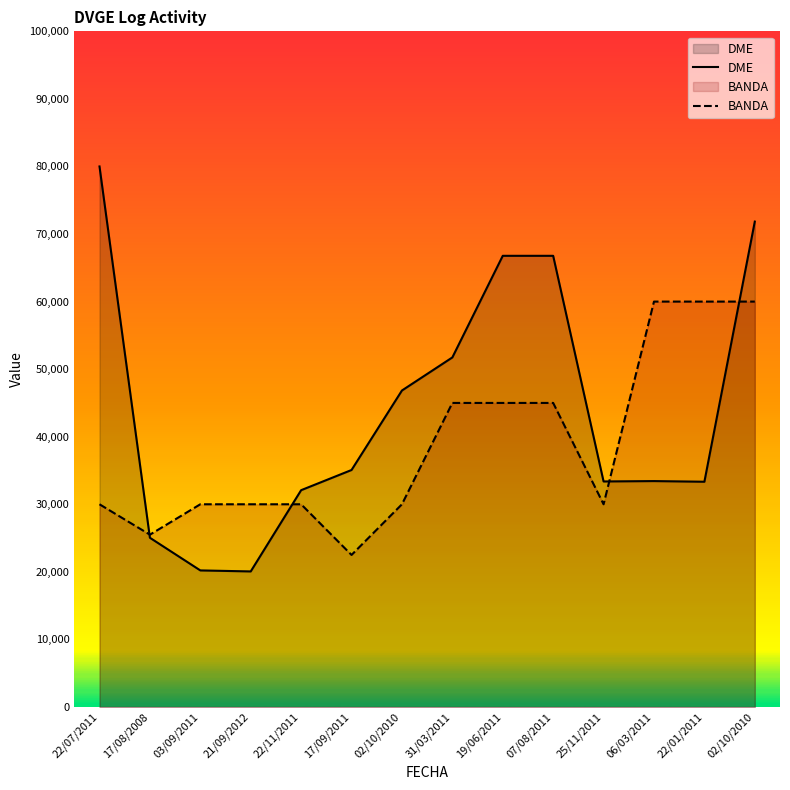

Is the value of BANDA at 02/10/2010 greater than the value of DME at 22/11/2011?

No